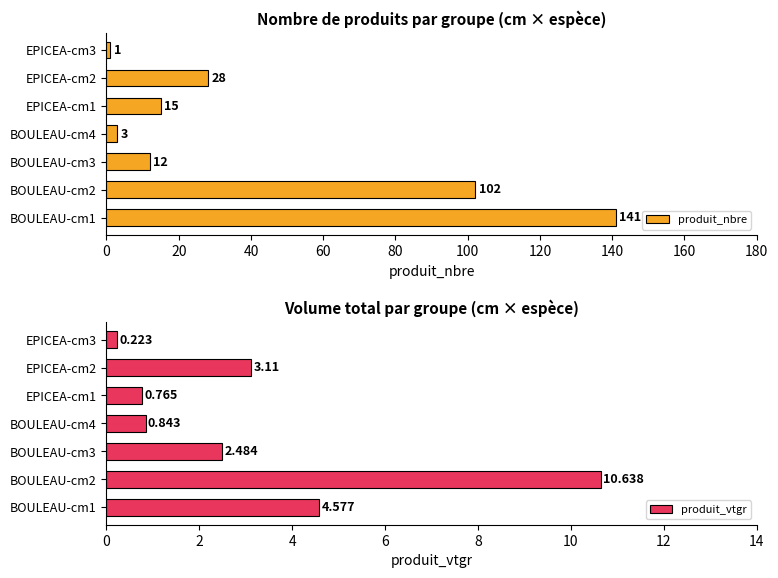

List the labels in order of produit_nbre value, largest first.

BOULEAU-cm1, BOULEAU-cm2, EPICEA-cm2, EPICEA-cm1, BOULEAU-cm3, BOULEAU-cm4, EPICEA-cm3